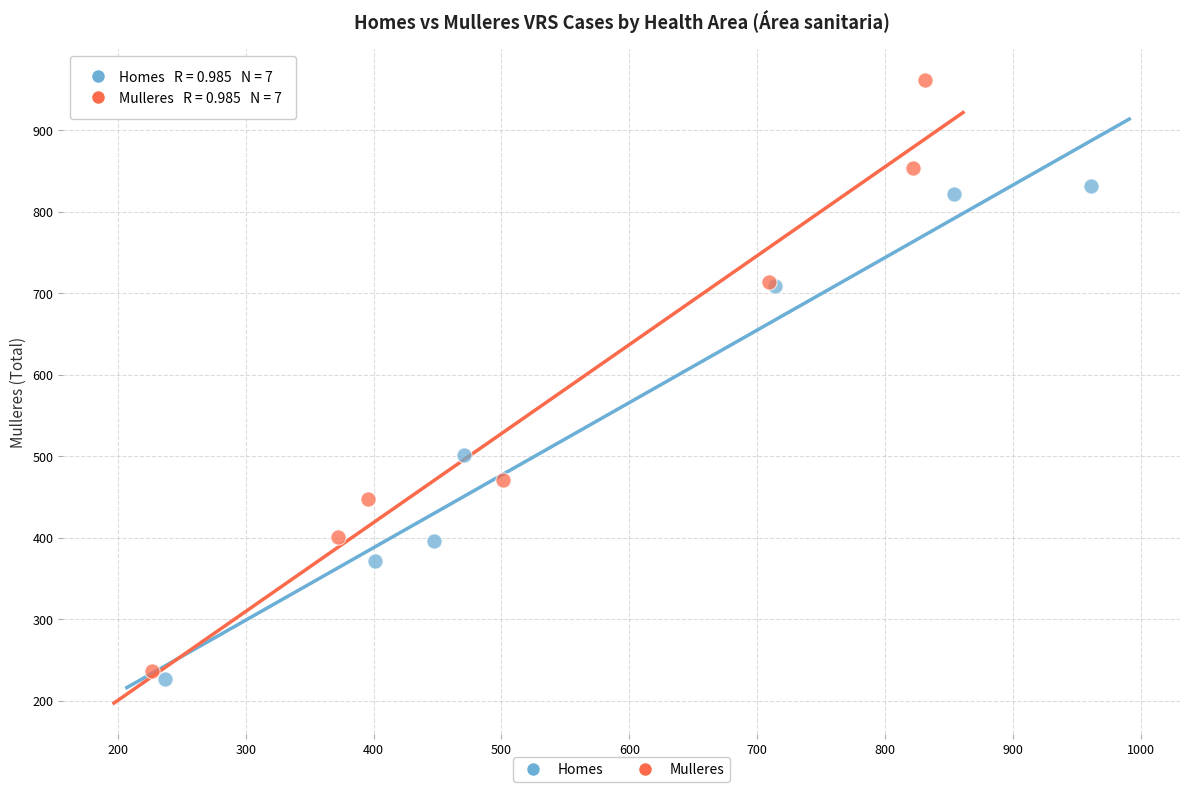

Which series has the widest spread of Y values?

Mulleres